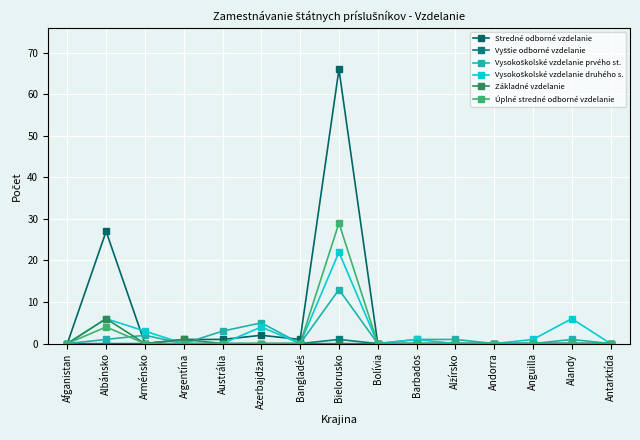

The Vysokoškolské vzdelanie prvého st. series shows 7 at Andorra. True or false?

False